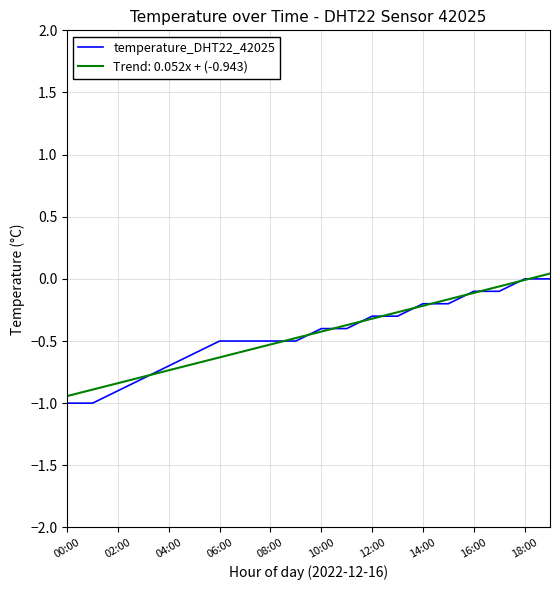

What is the minimum value shown in the chart?

-1.0